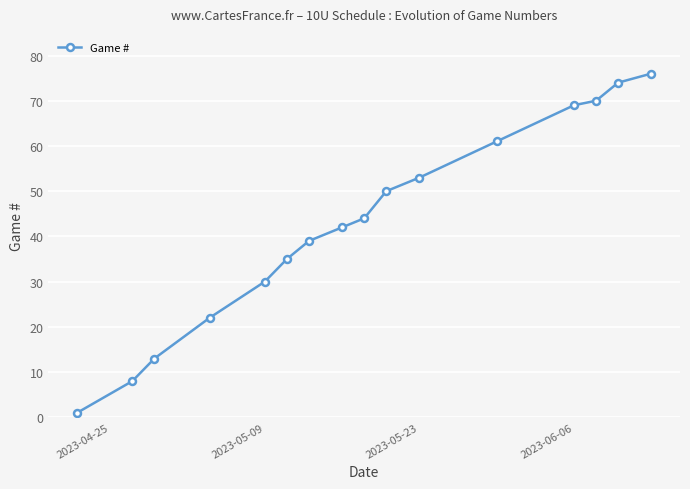

True or false: there are more than 2 points higher than both neighbors.

False